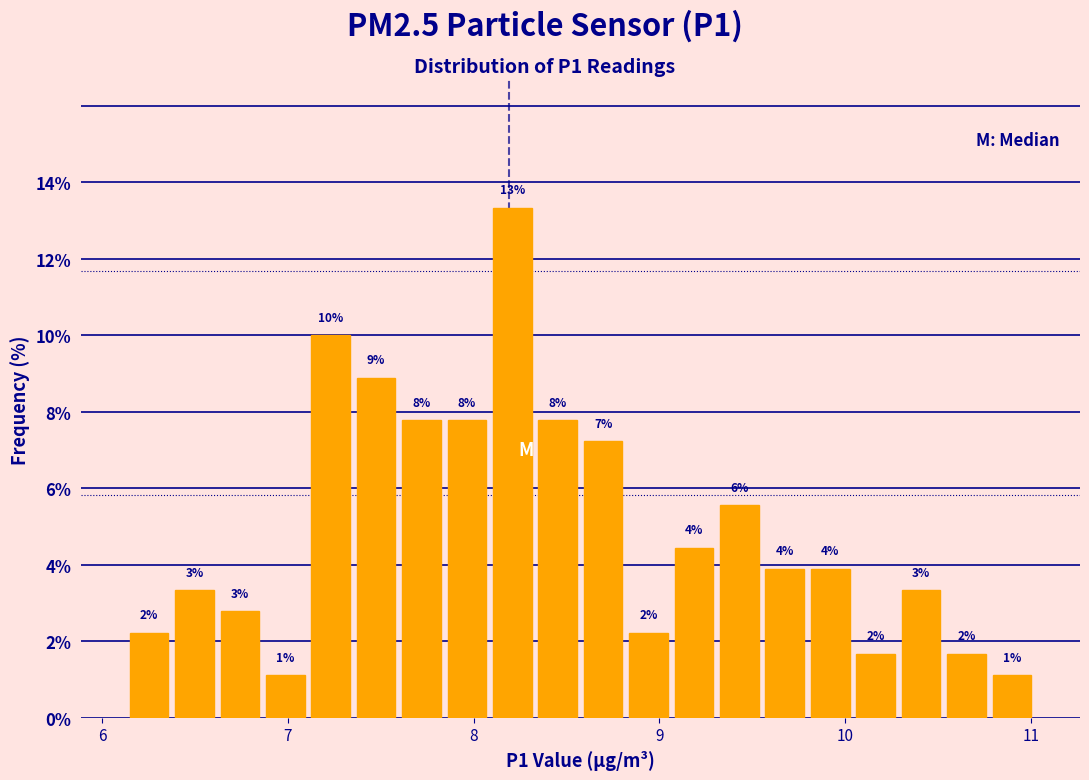

Around what value on the x-axis is the tallest bar? Give the approximate position of its centre, as read against the axis.

8.2